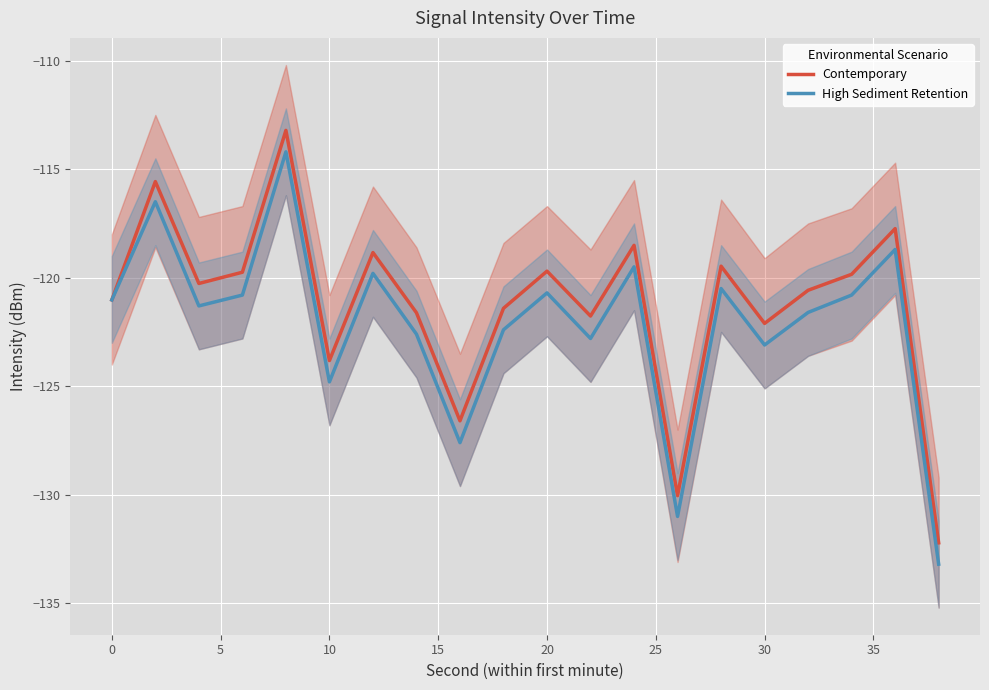

True or false: High Sediment Retention has a value of -121.0 at 0.

True